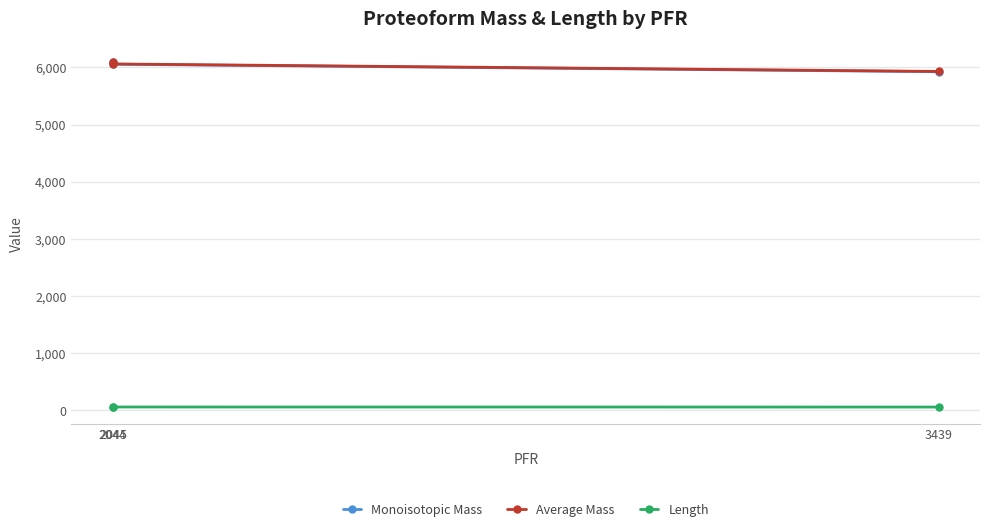

What is the spread (max minus min) of values at 3439?

5871.0